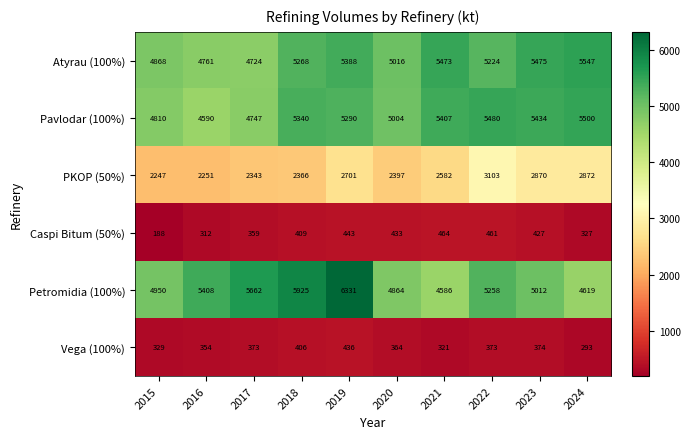

The Pavlodar (100%) series shows 5004 at 2020. True or false?

True